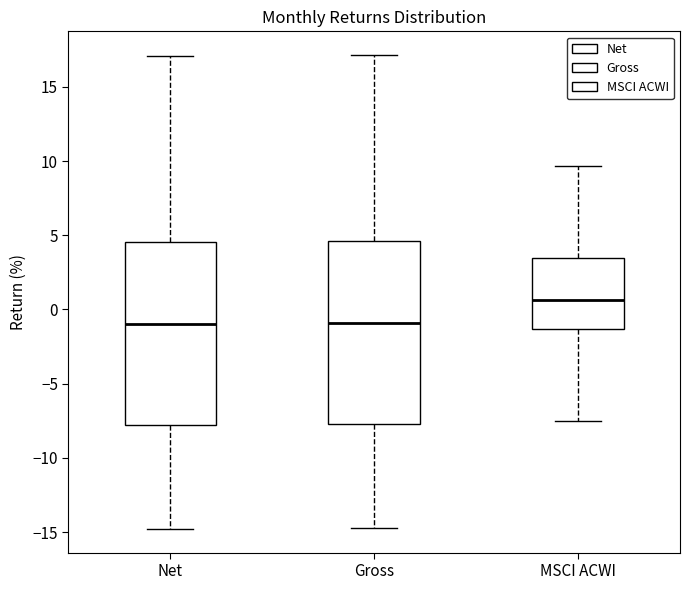

Which box's median line is the highest?

MSCI ACWI